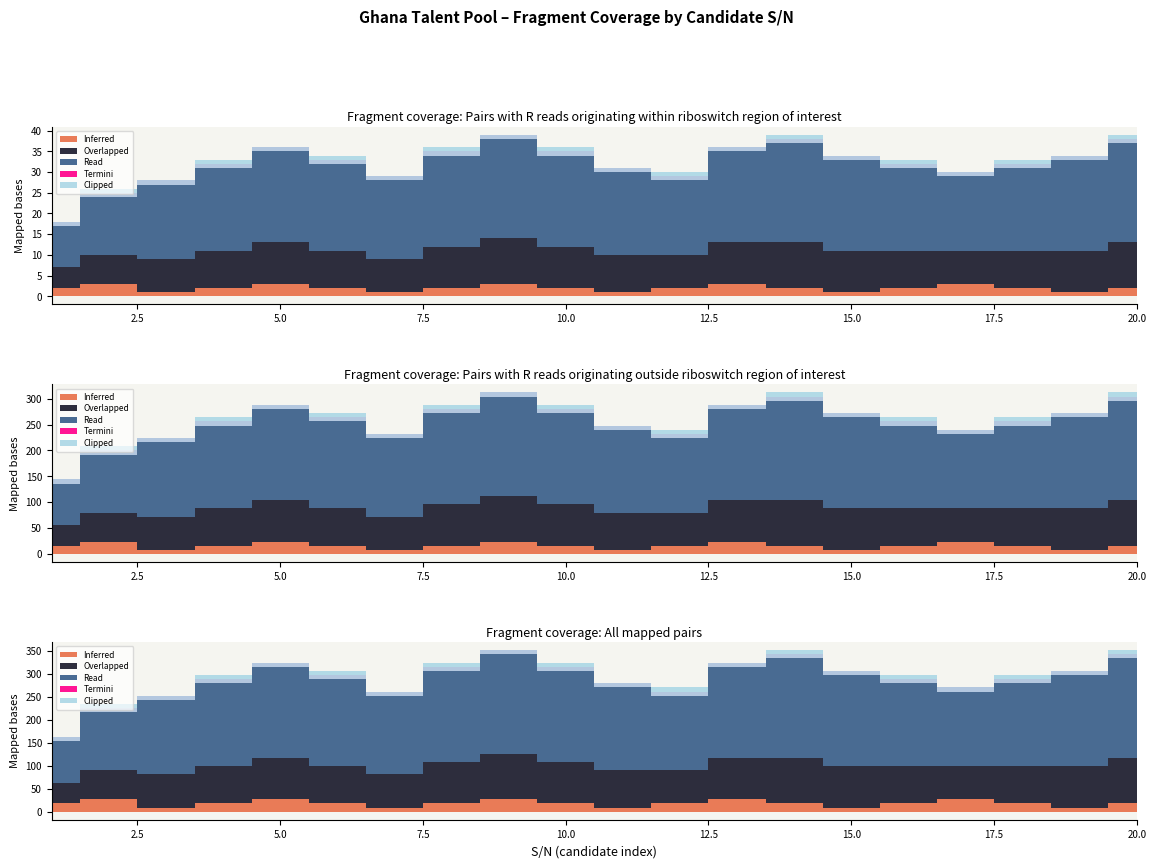

Which series has the largest range (max minus min)?

Read